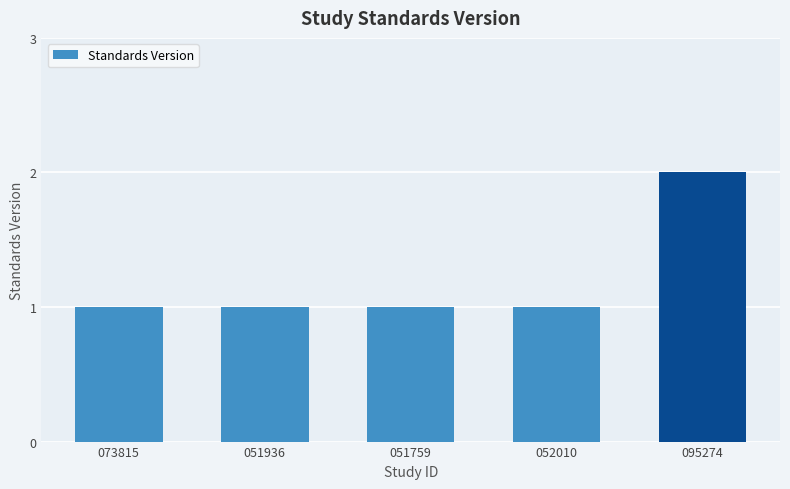

What is the value of the 5th bar from the left?

2